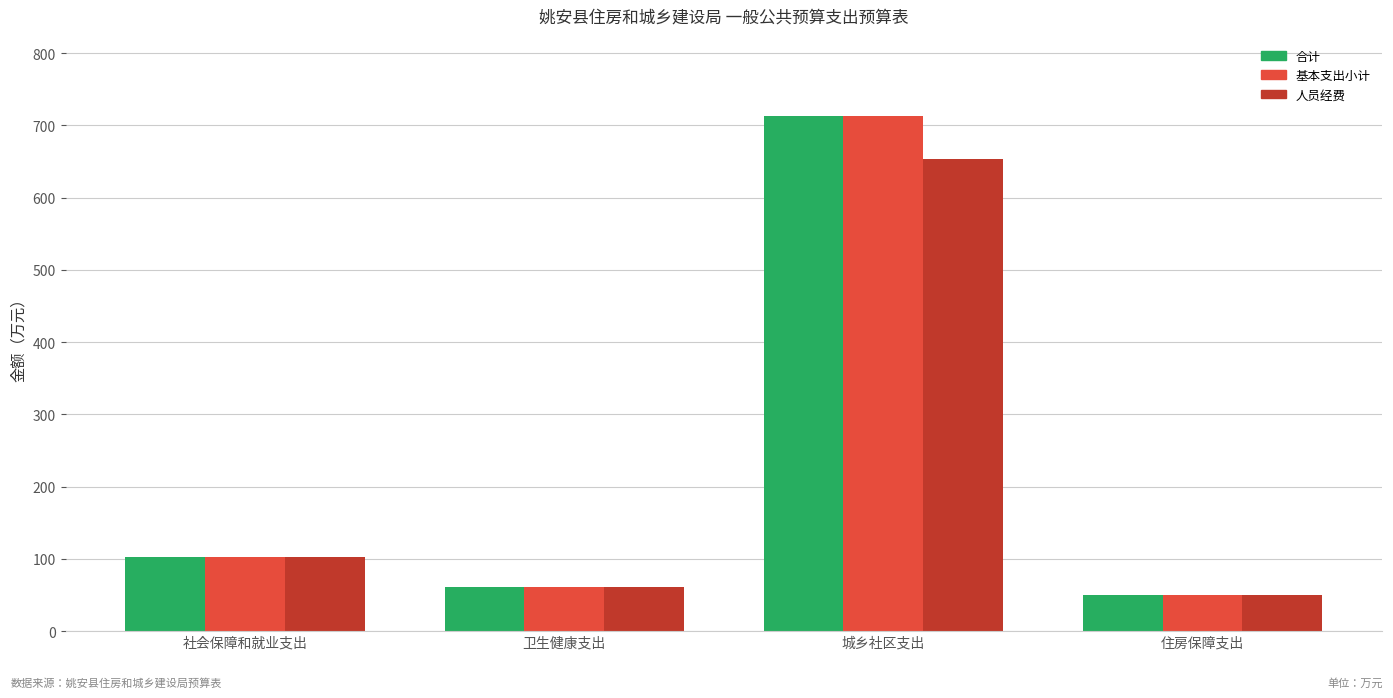

What are all the series names shown in the legend?

合计, 基本支出小计, 人员经费